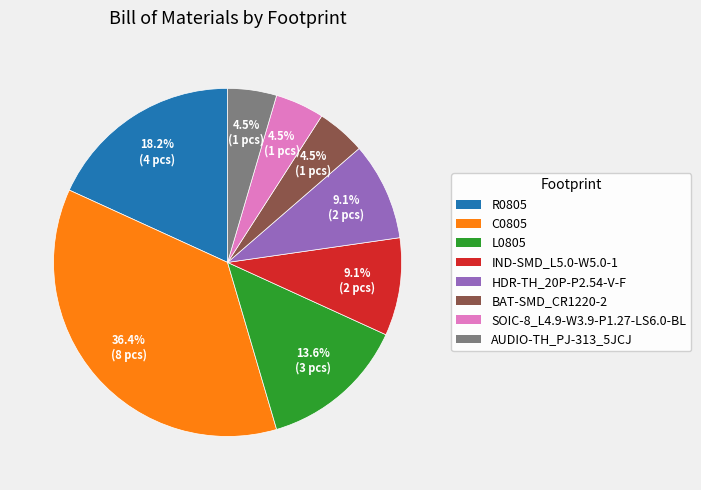

Between C0805 and AUDIO-TH_PJ-313_5JCJ, which is larger?

C0805